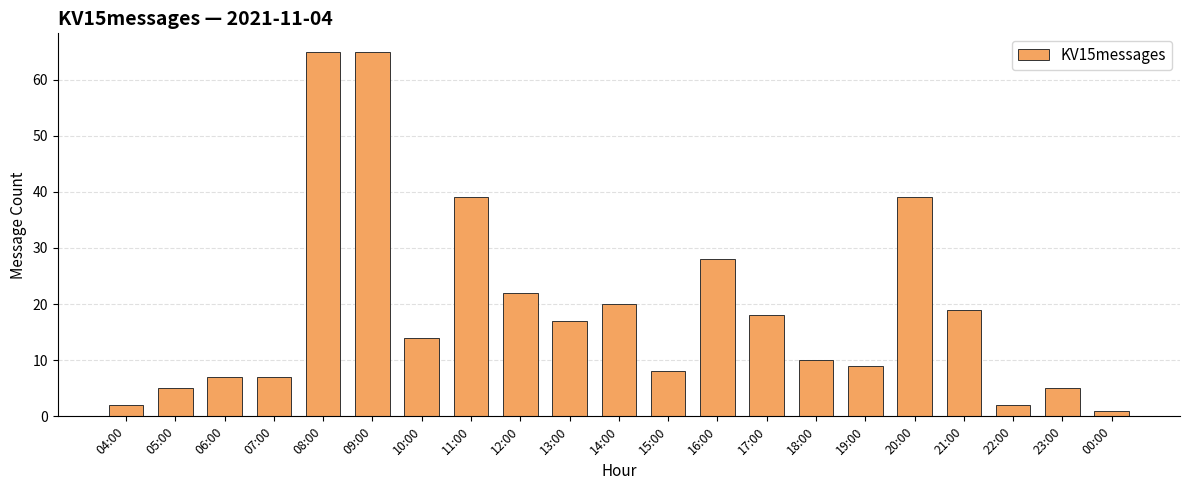

How many data points does each series have?

21